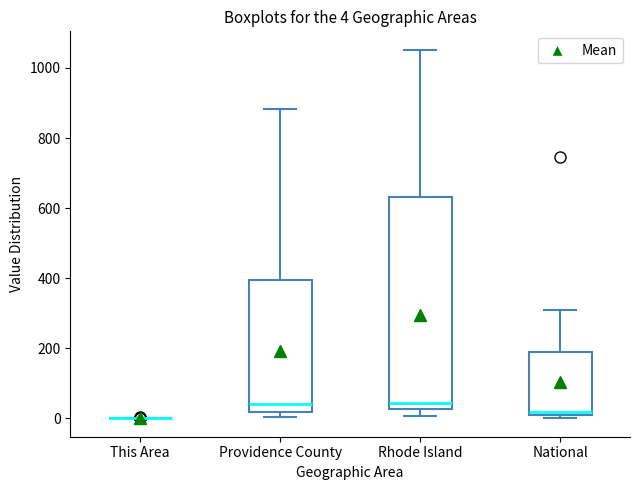

Comparing the boxes themselves (not the whiskers), which one is the tallest?

Rhode Island